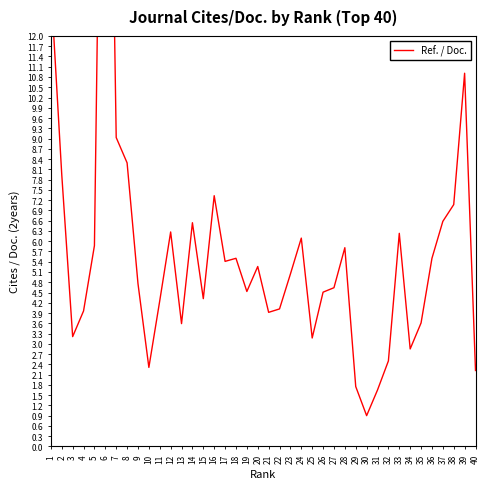

True or false: the data shows 7.1 at 38.

True